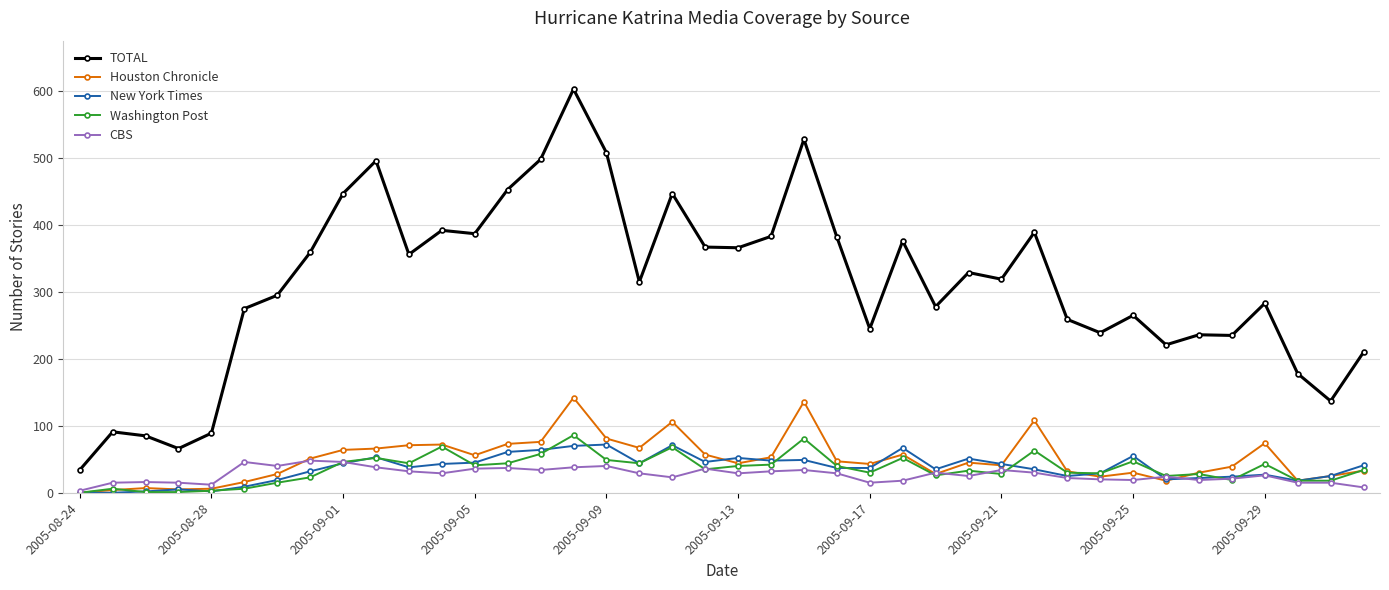

What is the maximum value for Washington Post?

86